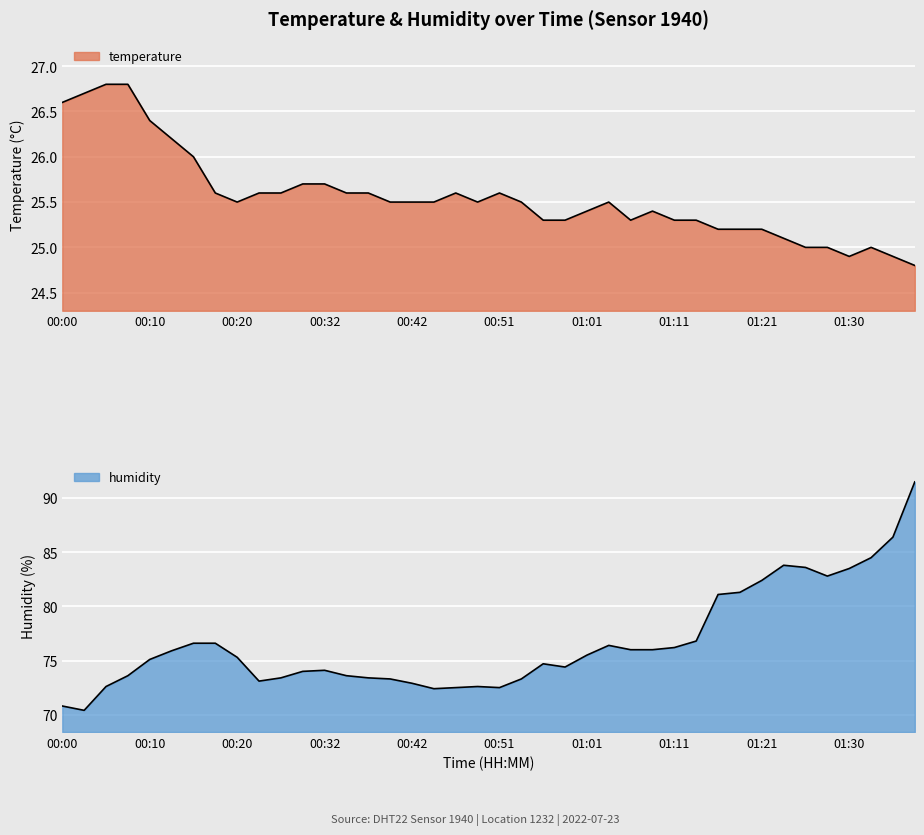

What is the difference between the highest and lowest values at 01:30?

58.6